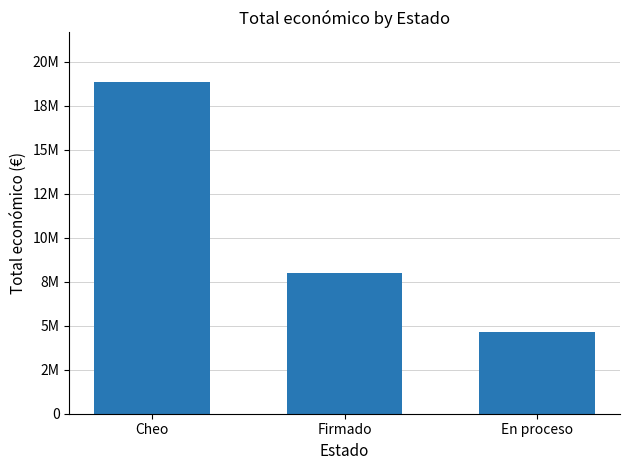

Are the bars horizontal?

No